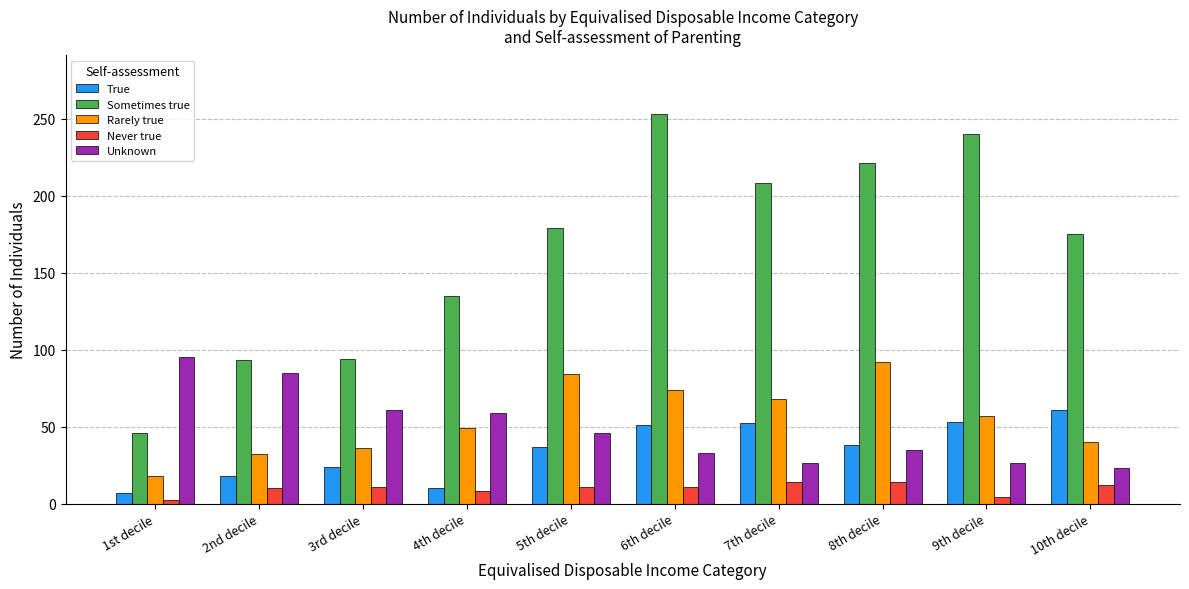

What is the value of the True bar at the 7th from the left?

52